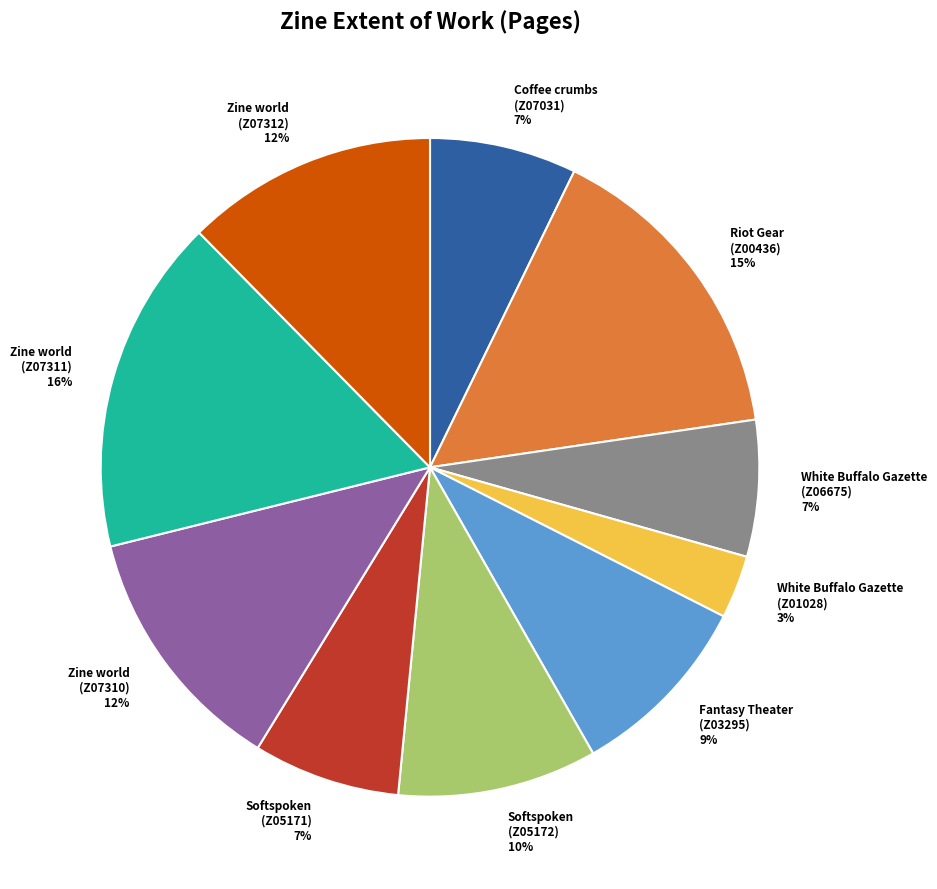

Combined, do Riot Gear (Z00436) 15% and White Buffalo Gazette (Z01028) 3% account for over 50%?

No